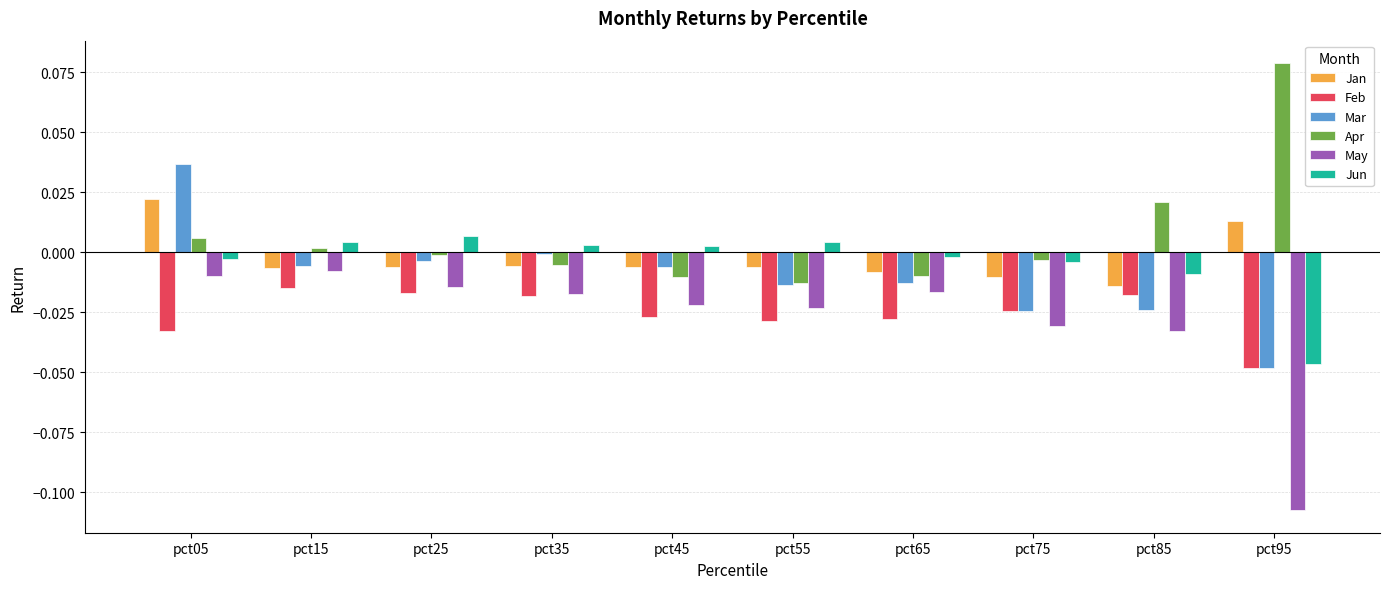

Which series has the largest total across all categories?

Apr